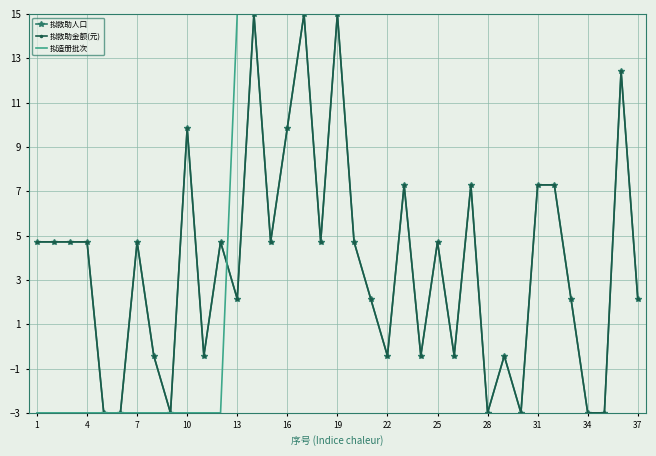

Which category has the highest value across all series?

13